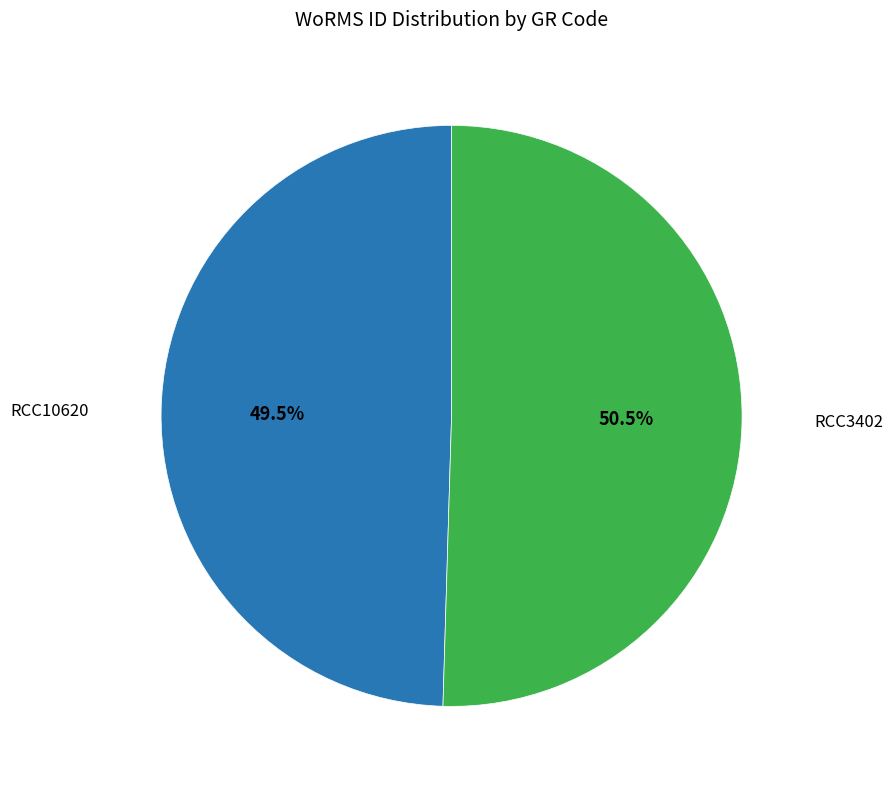

Is there any slice that represents more than half of the pie?

Yes